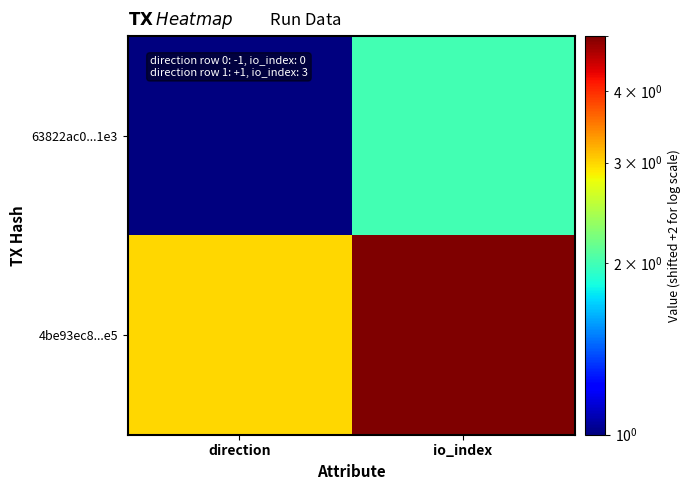

How many distinct data groups are displayed?

2